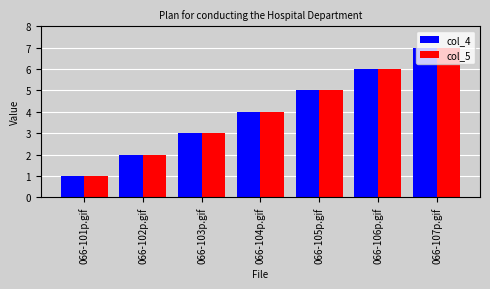

Is it true that col_4 equals 6 at 066-106p.gif?

True